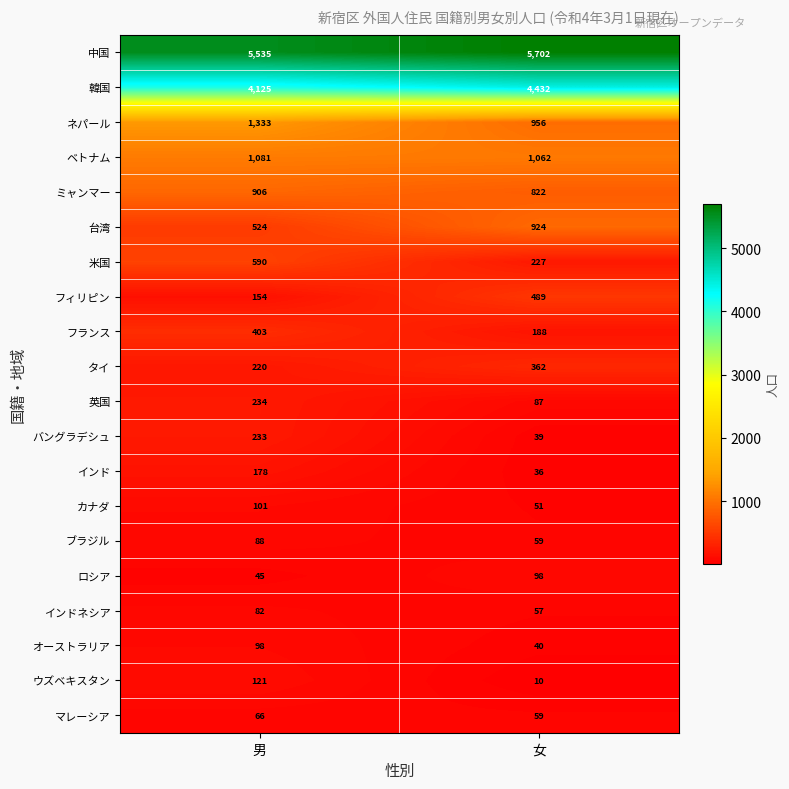

Is it true that ミャンマー equals 1330 at 女?

False